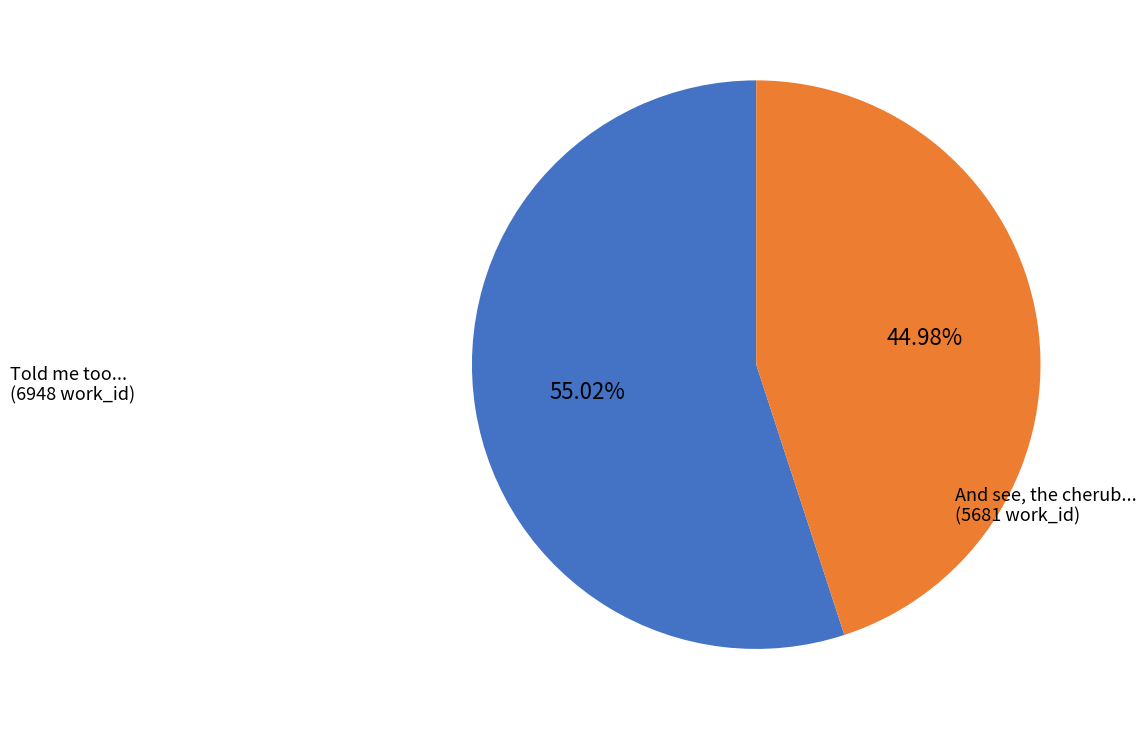

How many slices are in this pie chart?

2